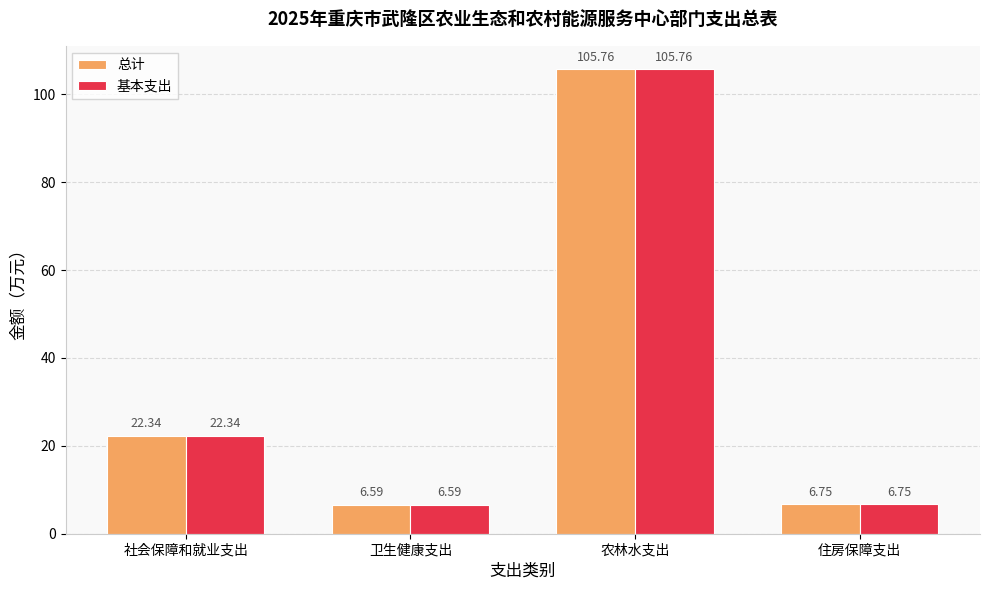

What is the minimum value for 总计?

6.6